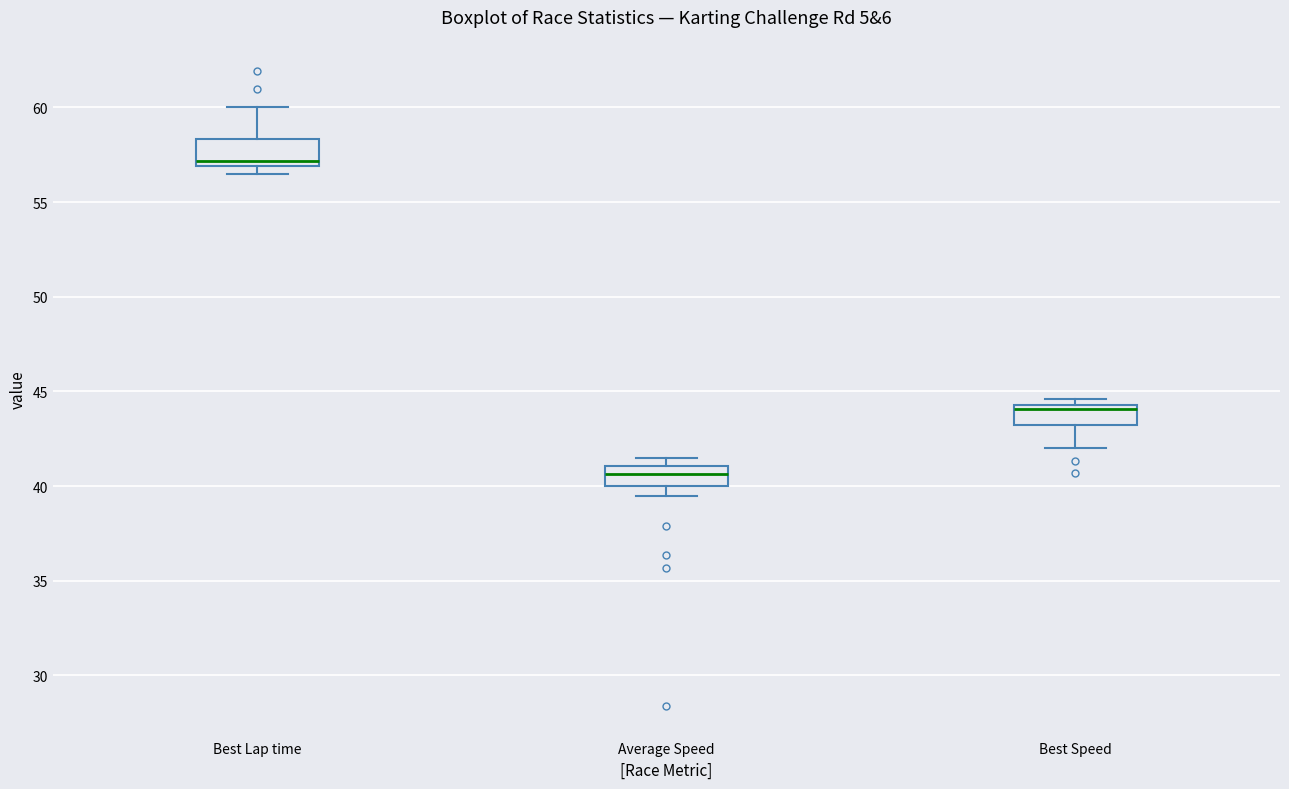

Reading left to right, read every box against the y-axis: the position of its median line, the range the box covers, and the ends of its whiskers. The values are not printed on the chart, so give them approximately, as read against the axis.

Best Lap time: median 57.0 (just above the box's lower edge), box 57.0 to 58.5, whiskers 56.5 to 60.0
Average Speed: median 40.5, box 40.0 to 41.0, whiskers 39.5 to 41.5
Best Speed: median 44.0, box 43.0 to 44.5, whiskers 42.0 to 44.5 (just above the box's upper edge)